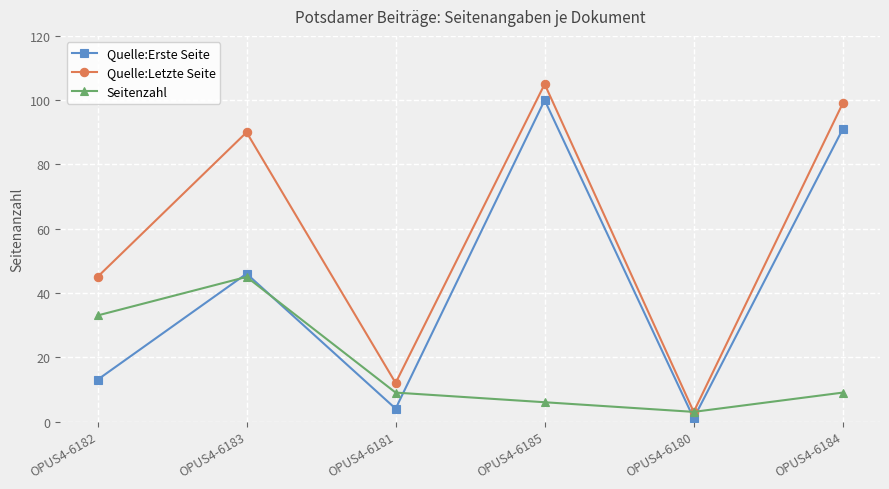

Reading left to right, transcribe all the data shown in this chart.

Quelle:Erste Seite: OPUS4-6182=13	OPUS4-6183=46	OPUS4-6181=4	OPUS4-6185=100	OPUS4-6180=1	OPUS4-6184=91
Quelle:Letzte Seite: OPUS4-6182=45	OPUS4-6183=90	OPUS4-6181=12	OPUS4-6185=105	OPUS4-6180=3	OPUS4-6184=99
Seitenzahl: OPUS4-6182=33	OPUS4-6183=45	OPUS4-6181=9	OPUS4-6185=6	OPUS4-6180=3	OPUS4-6184=9